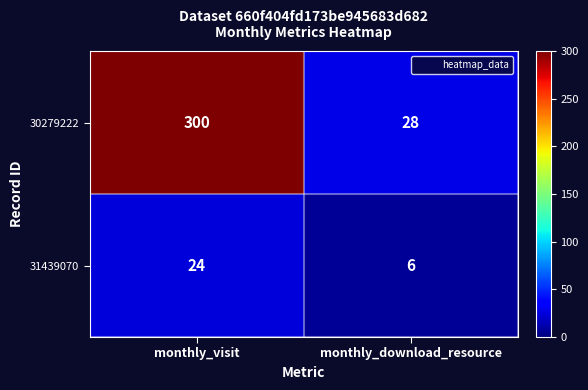

Reading right to left, list all the values displayed in this chart.

30279222: monthly_download_resource=28	monthly_visit=300
31439070: monthly_download_resource=6	monthly_visit=24